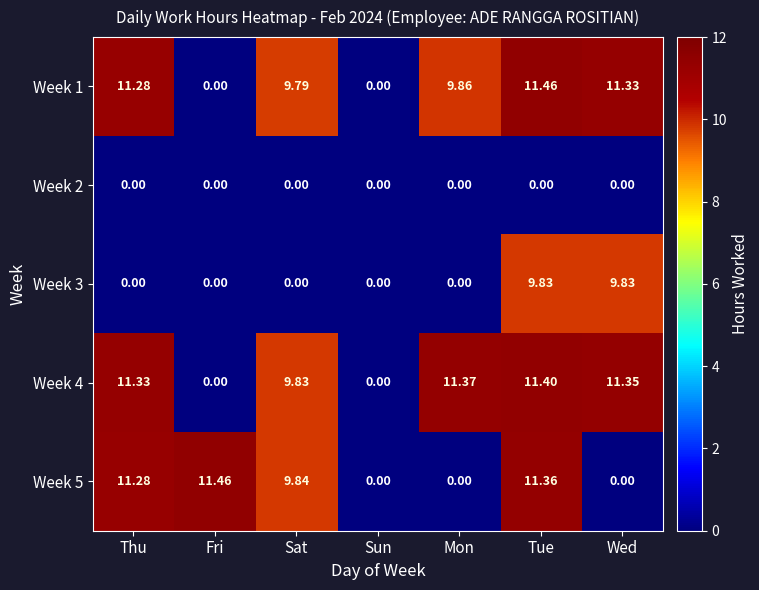

At which category is the sum across all series the highest?

Tue